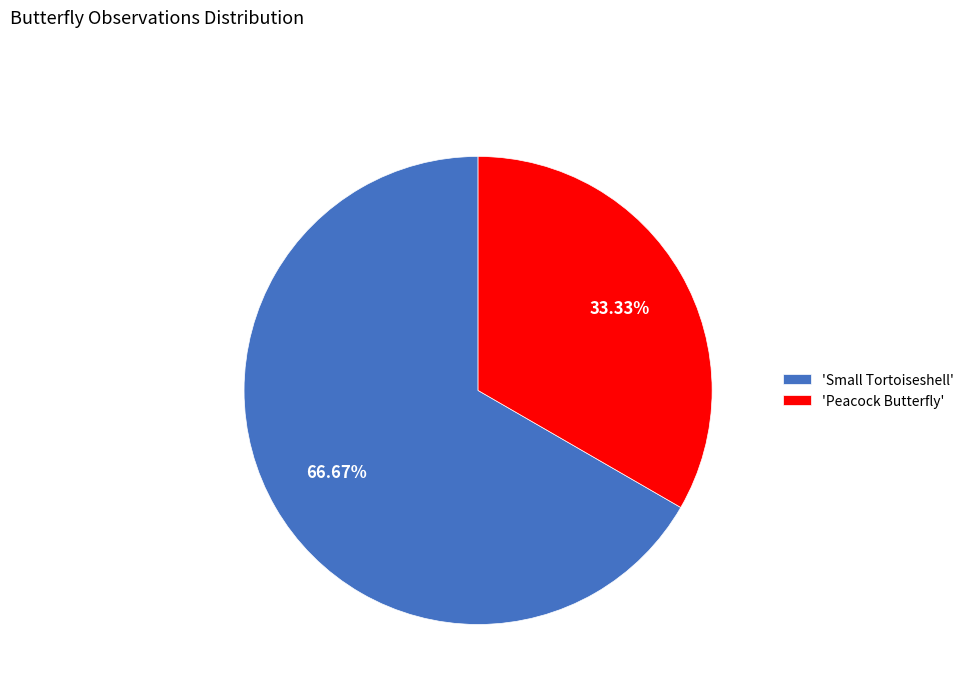

Combined, do 'Peacock Butterfly' and 'Small Tortoiseshell' account for over 50%?

Yes